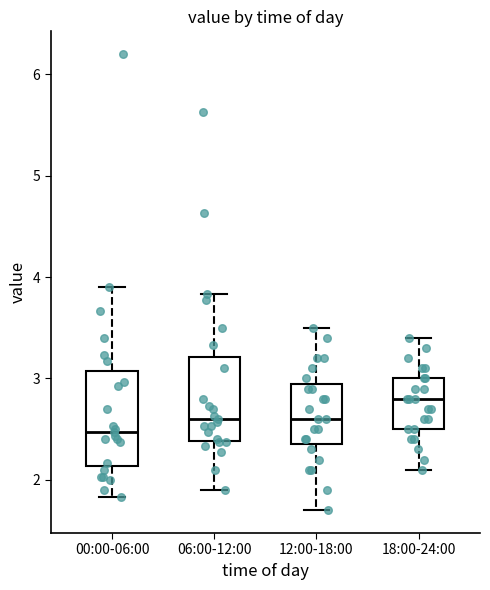

Which box's median line is the lowest?

00:00-06:00